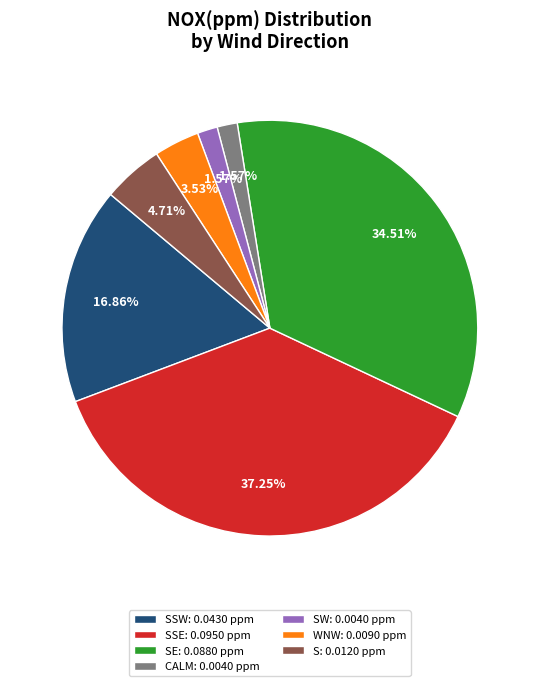

Is there a majority slice in this chart?

No